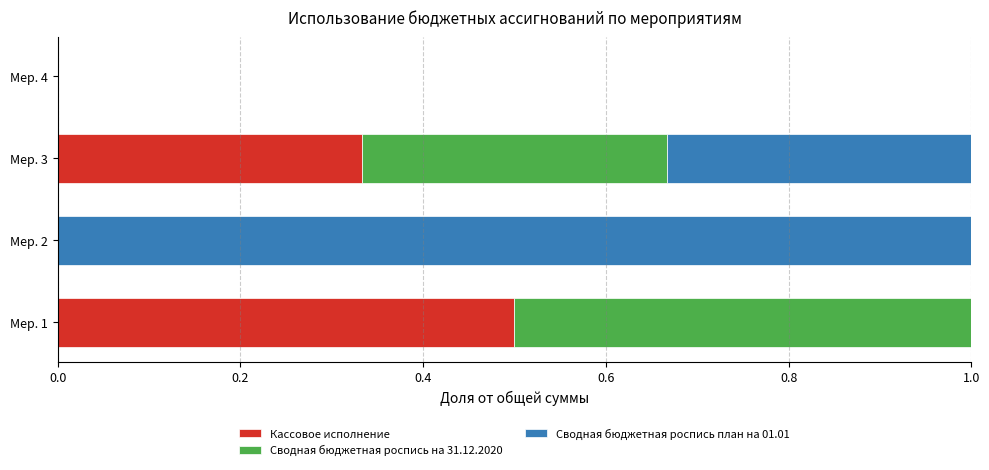

What is the highest value of the Кассовое исполнение series?

0.5